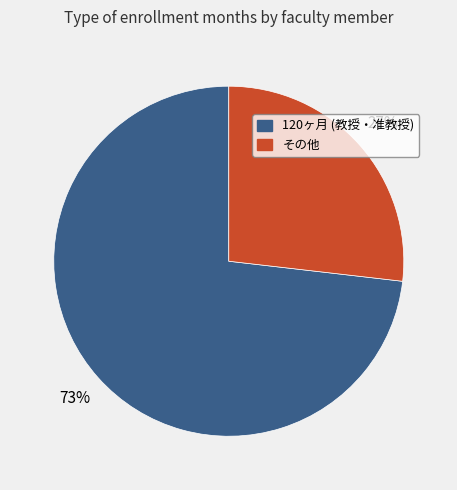

Is there any slice that represents more than half of the pie?

Yes